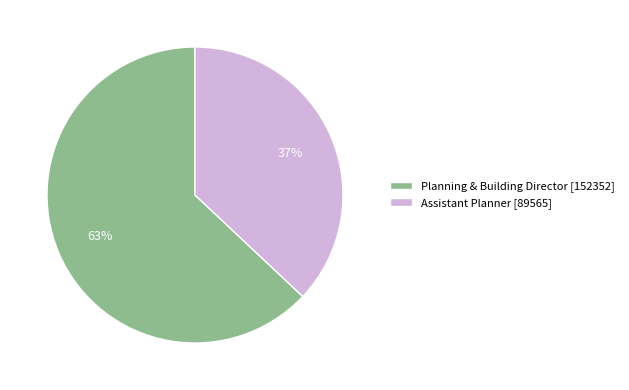

To the nearest percent, what percentage of the pie is Assistant Planner?

37%